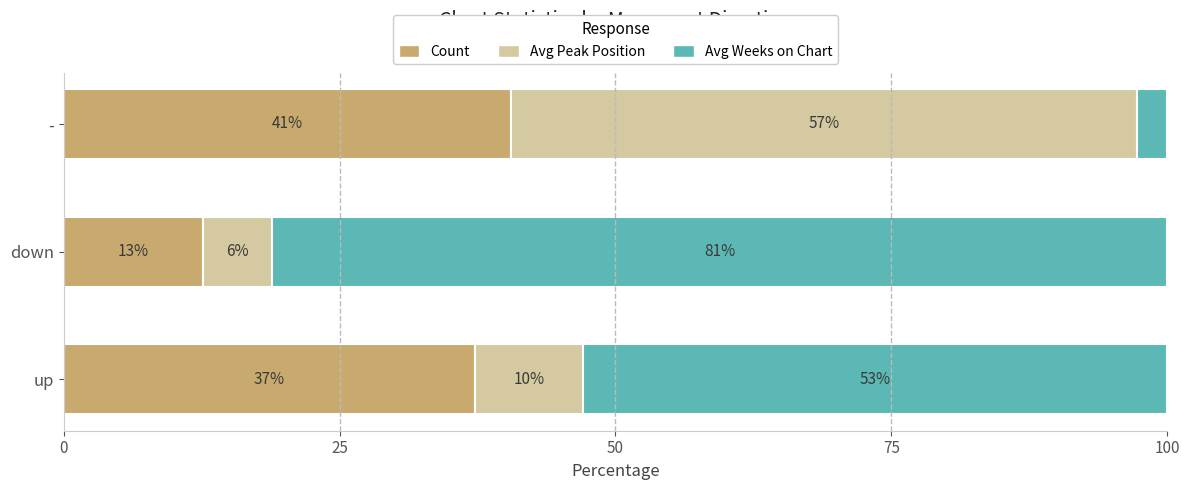

What are all the series names shown in the legend?

Count, Avg Peak Position, Avg Weeks on Chart